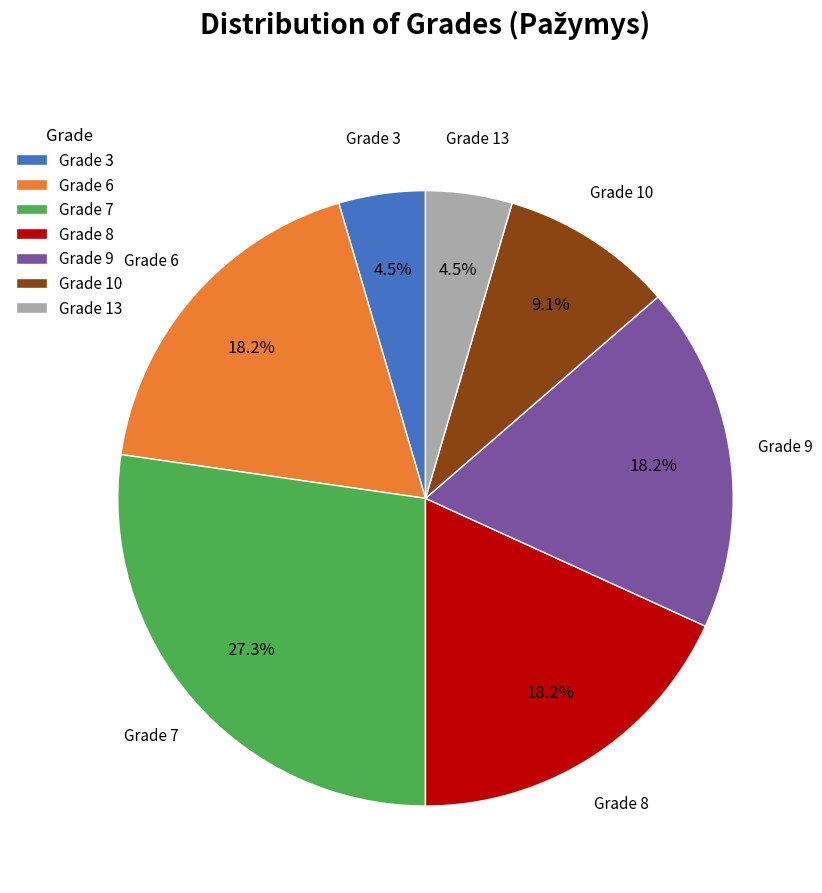

What portion of the pie excludes Grade 9?

81.8%